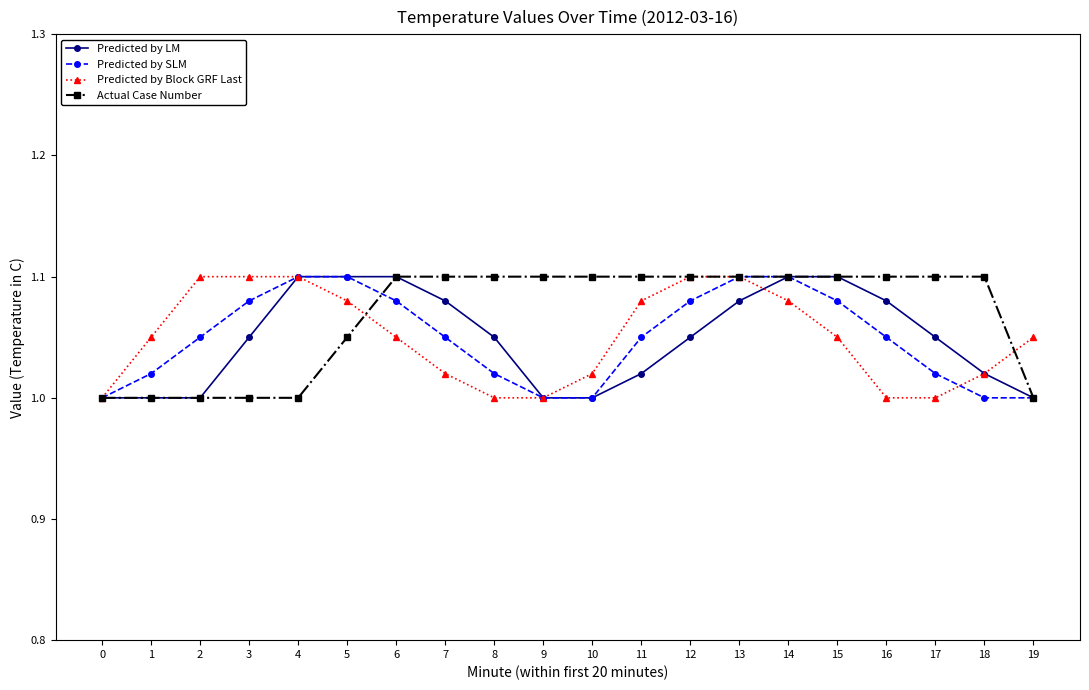

Is it true that Predicted by Block GRF Last equals 1.8 at 17?

False